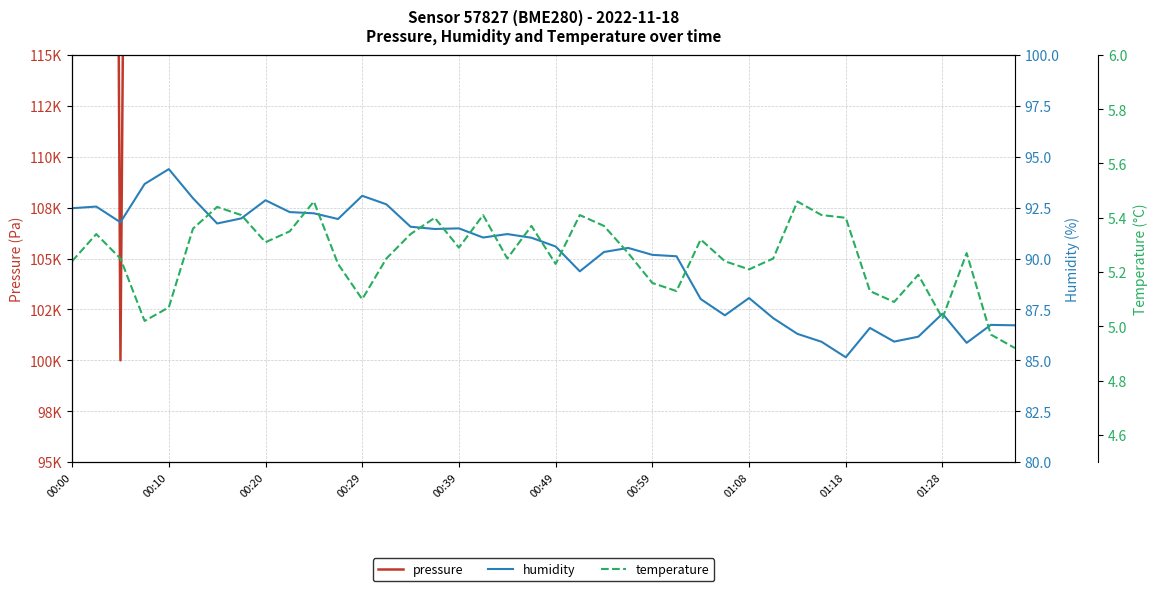

Which series has the widest spread of values?

pressure